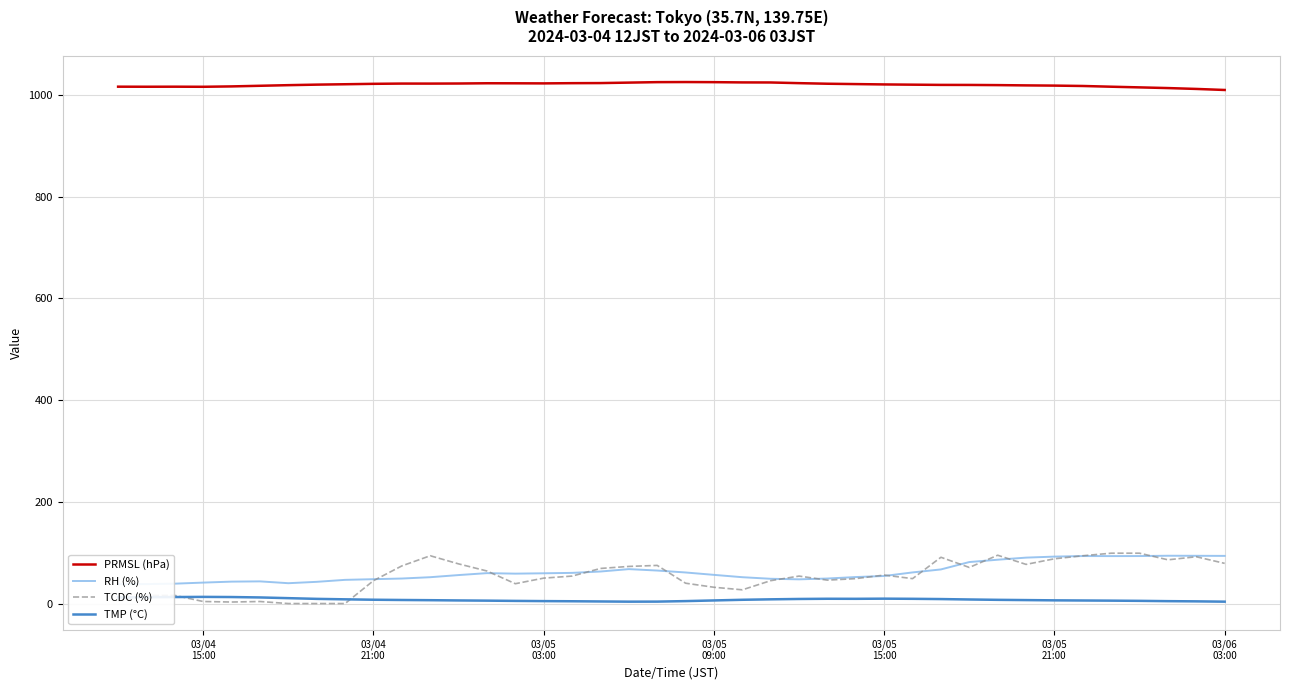

How many interior local peaks does the RH (%) series have?

5